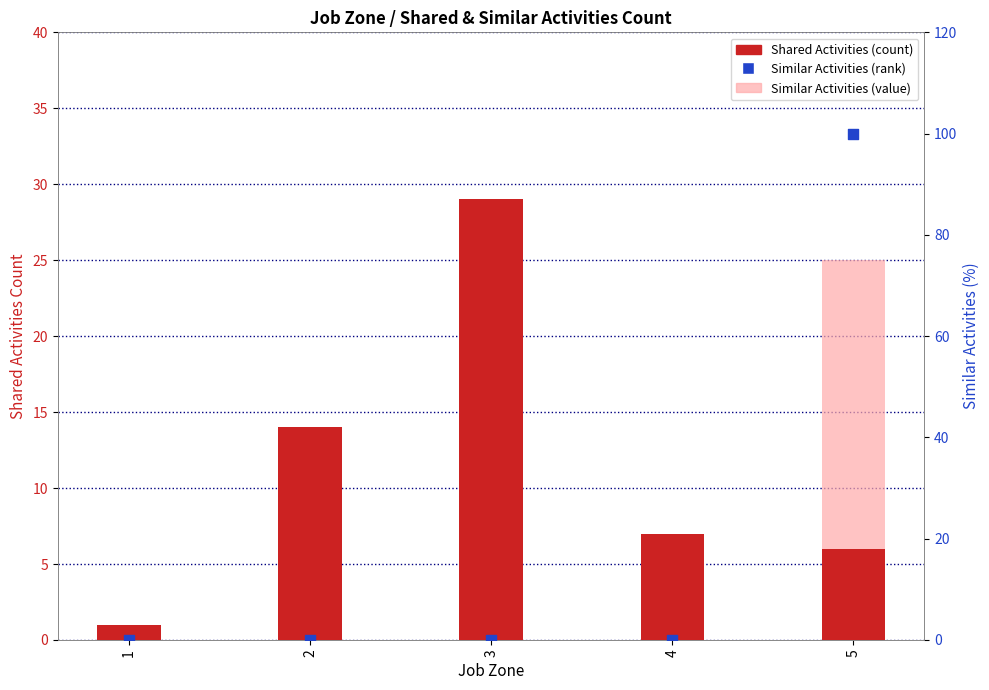

Is the value of Similar Activities at 4 greater than the value of Shared Activities at 2?

No